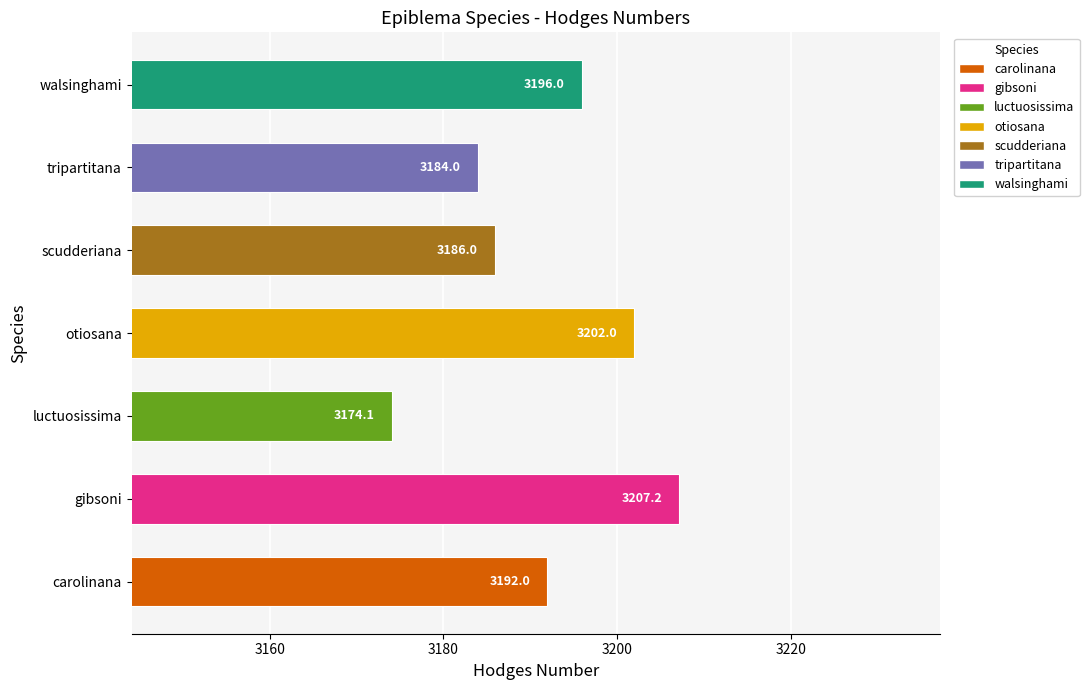

The value at otiosana is 4456.0. True or false?

False